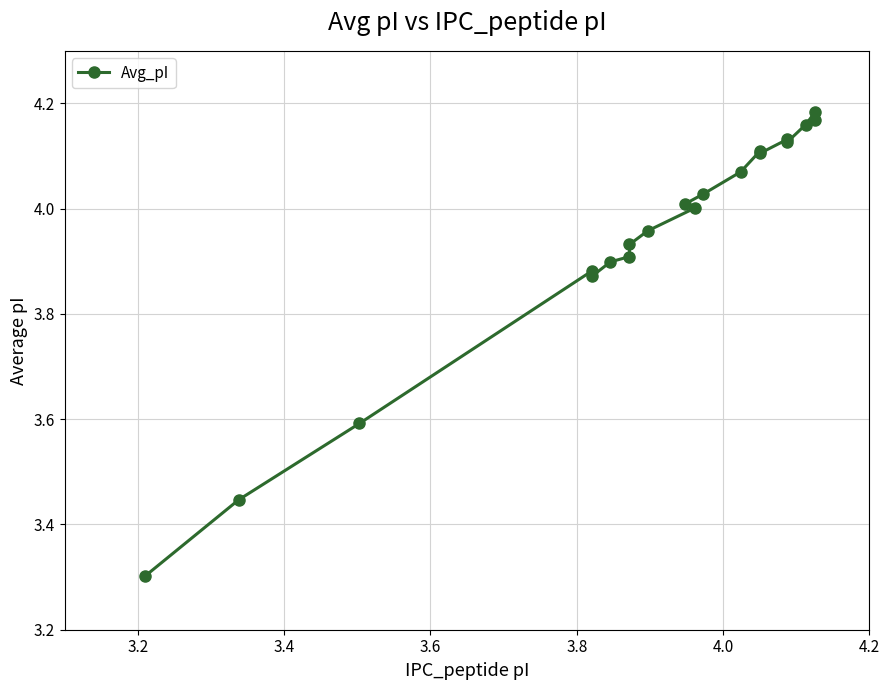

What is the minimum value shown in the chart?

3.3